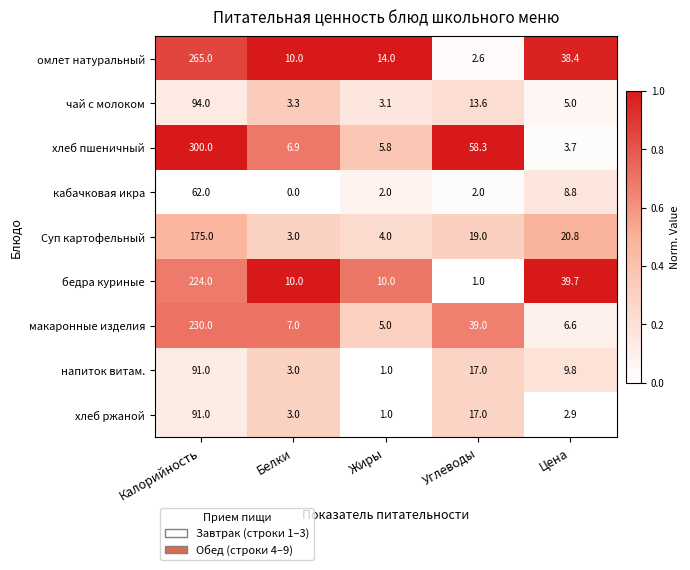

What is the average value of the хлеб ржаной series?

23.0